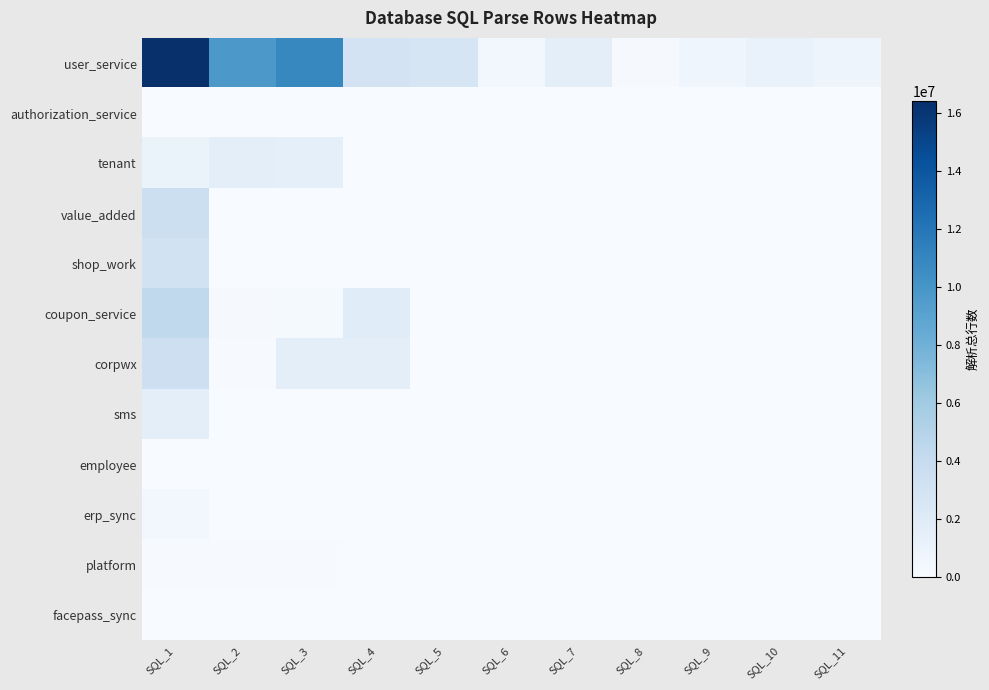

At how many categories does at least one series exceed 11319255?

1